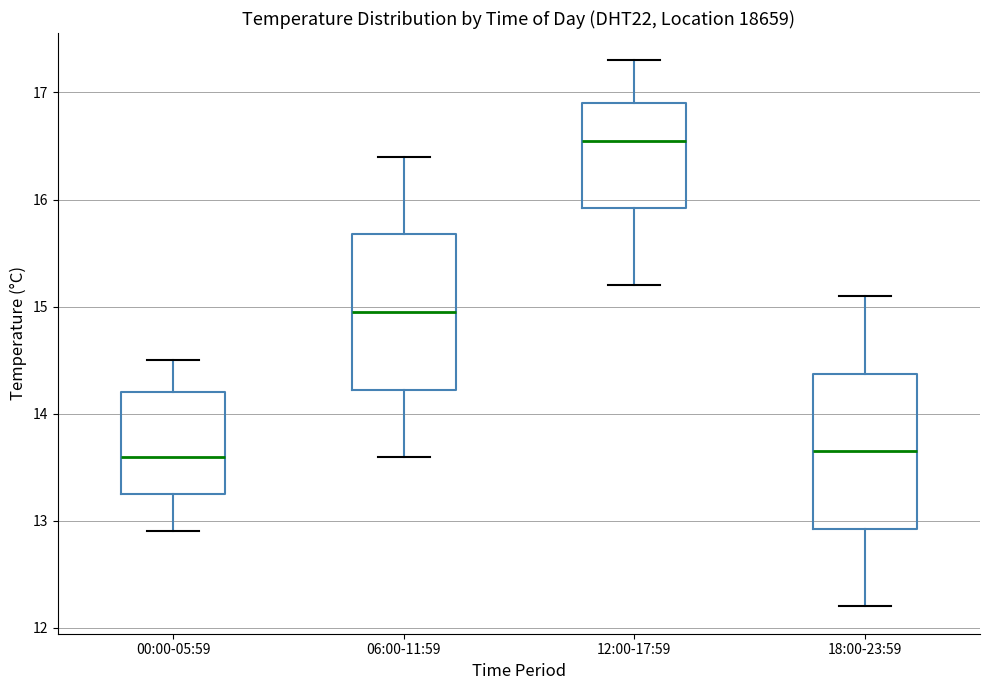

Where is the lower edge of the box for 00:00-05:59 on the y-axis? The values are not printed on the chart, so give them approximately, as read against the axis.

13.3